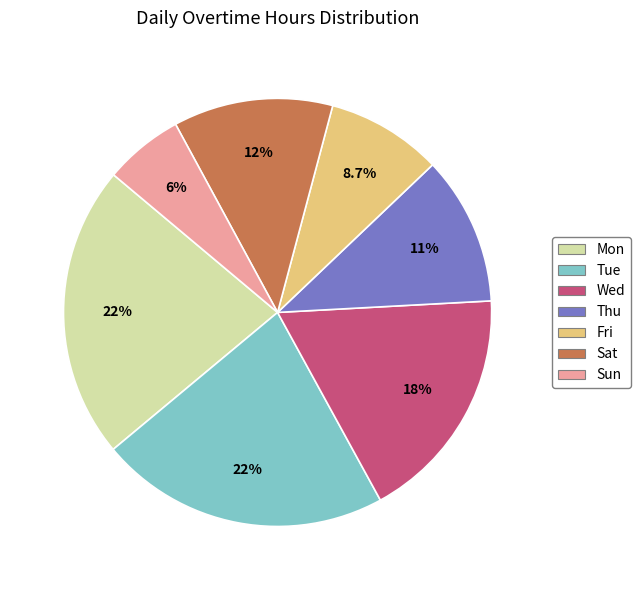

Does any single category account for the majority?

No